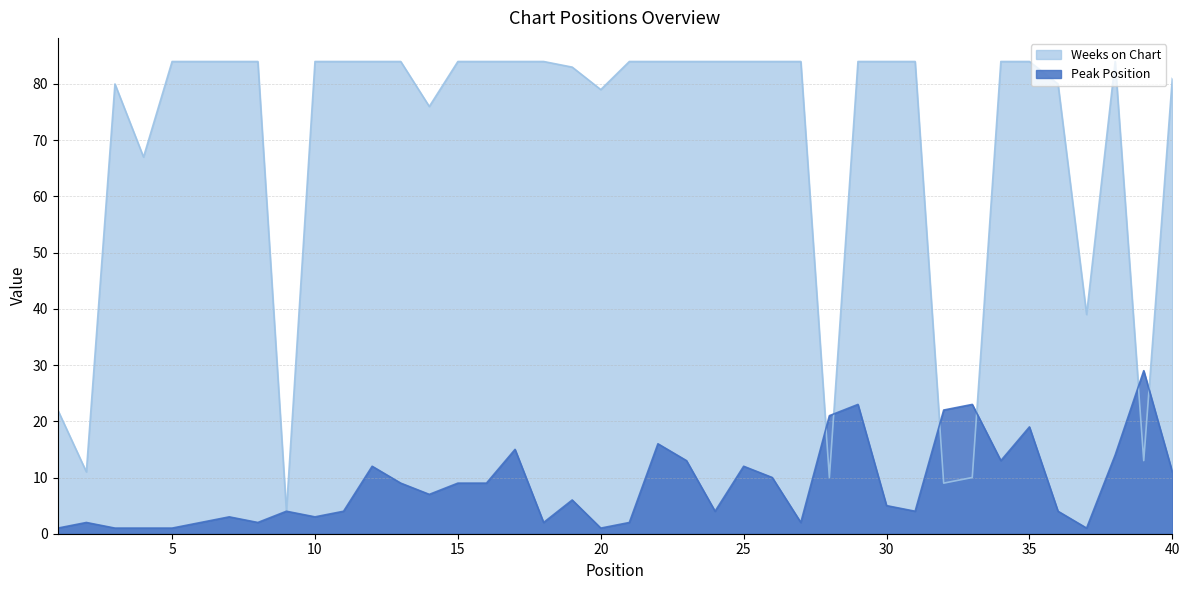

Which series changed the most between 31 and 39?

Weeks on Chart